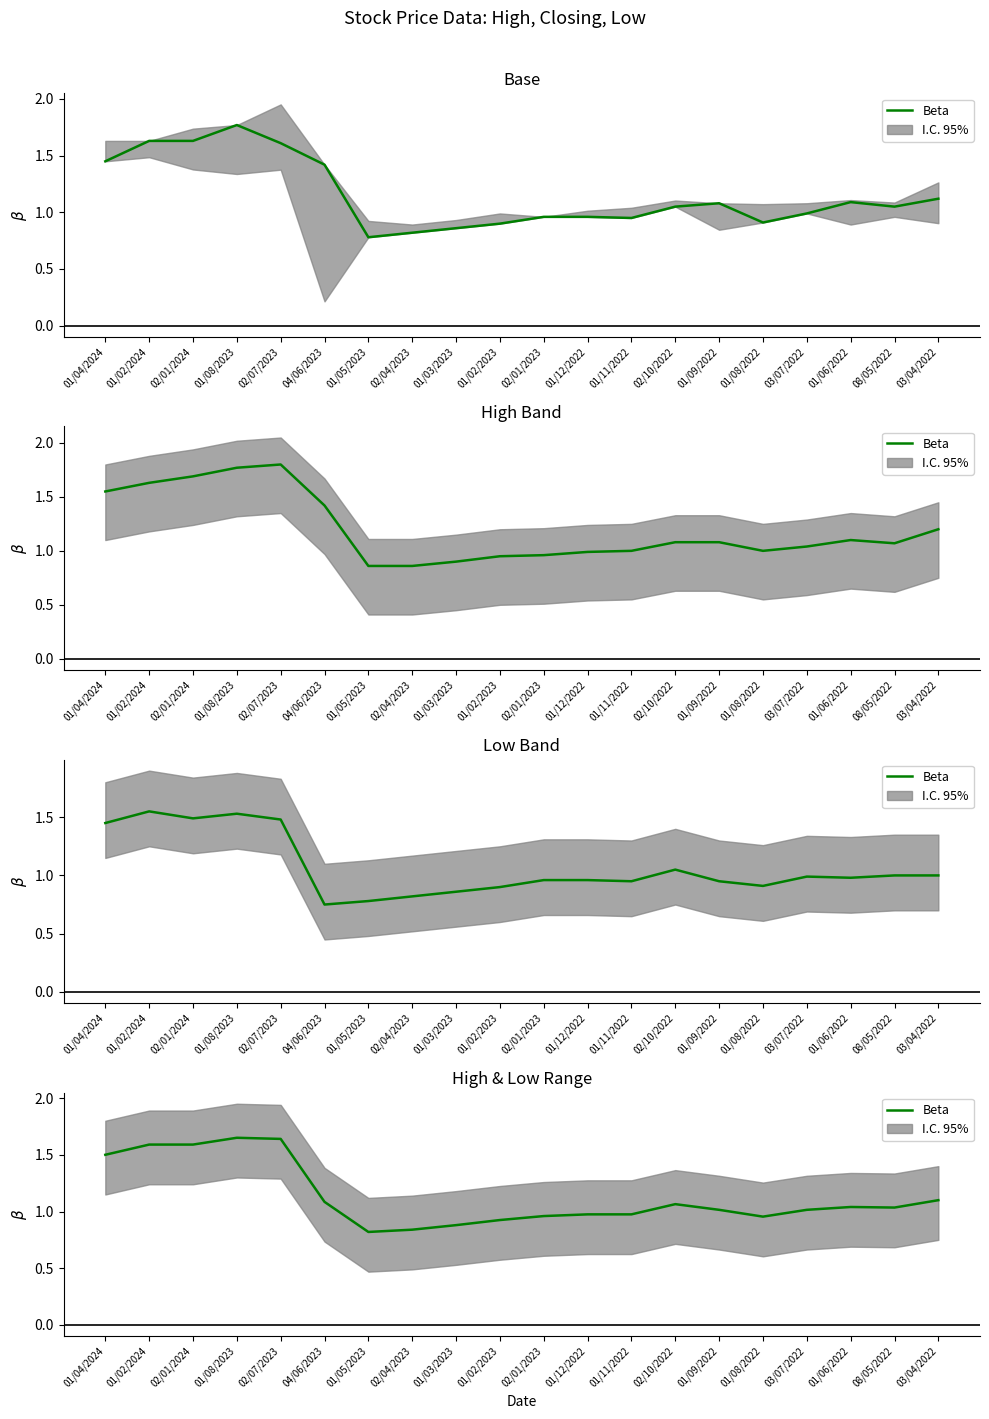

At which label is the value closest to 1?

01/09/2022